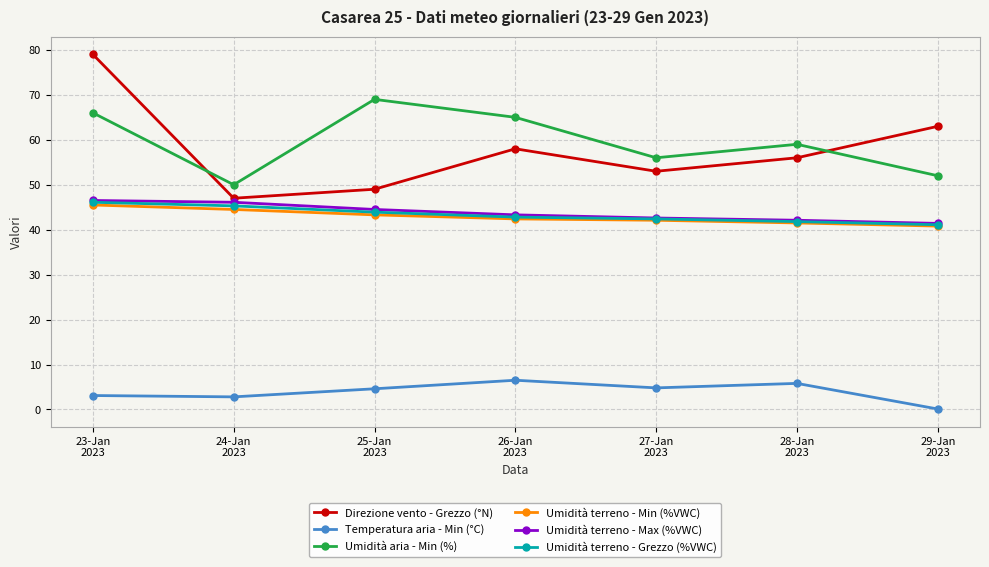

True or false: Umidità terreno - Min (%VWC) and Temperatura aria - Min (°C) intersect in this chart.

False